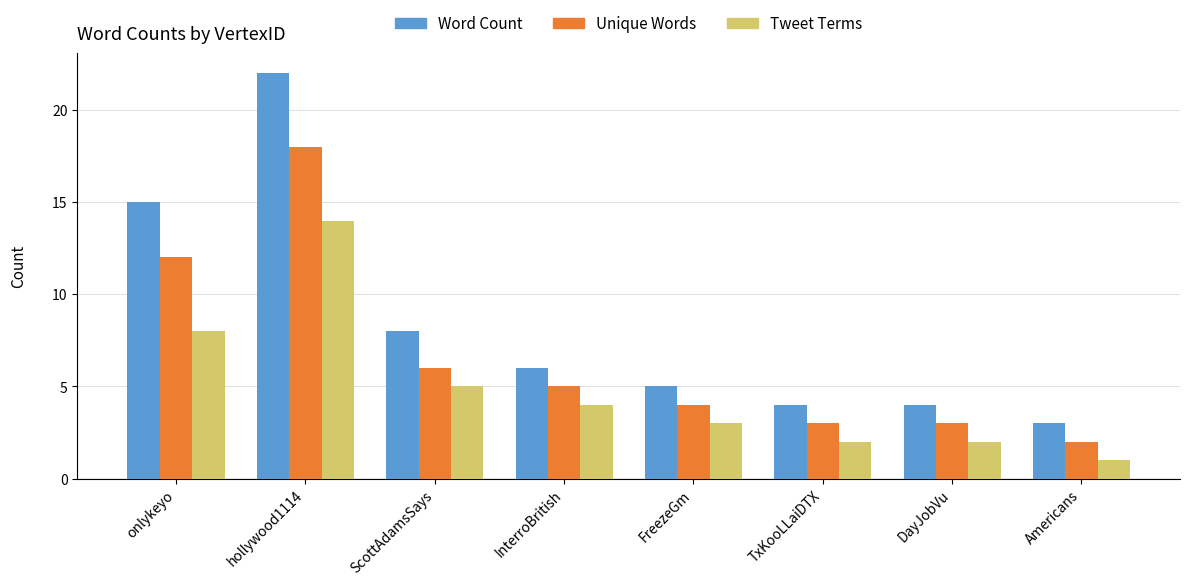

Rank the series by their maximum value, from lowest to highest.

Tweet Terms, Unique Words, Word Count